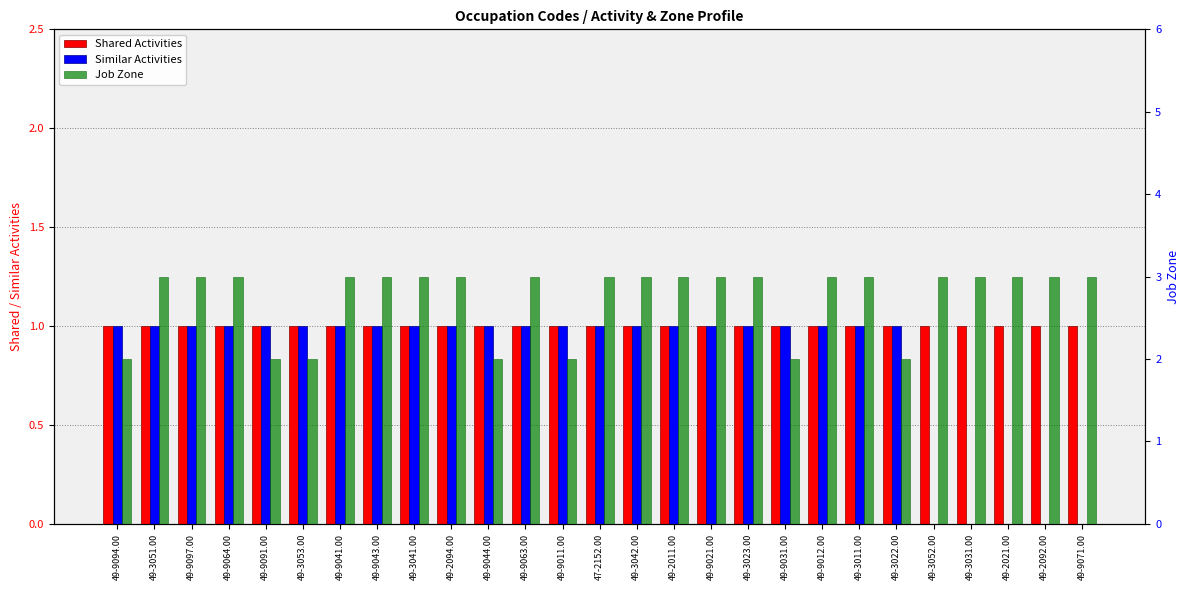

What is the total value across all series at 49-3022.00?

4